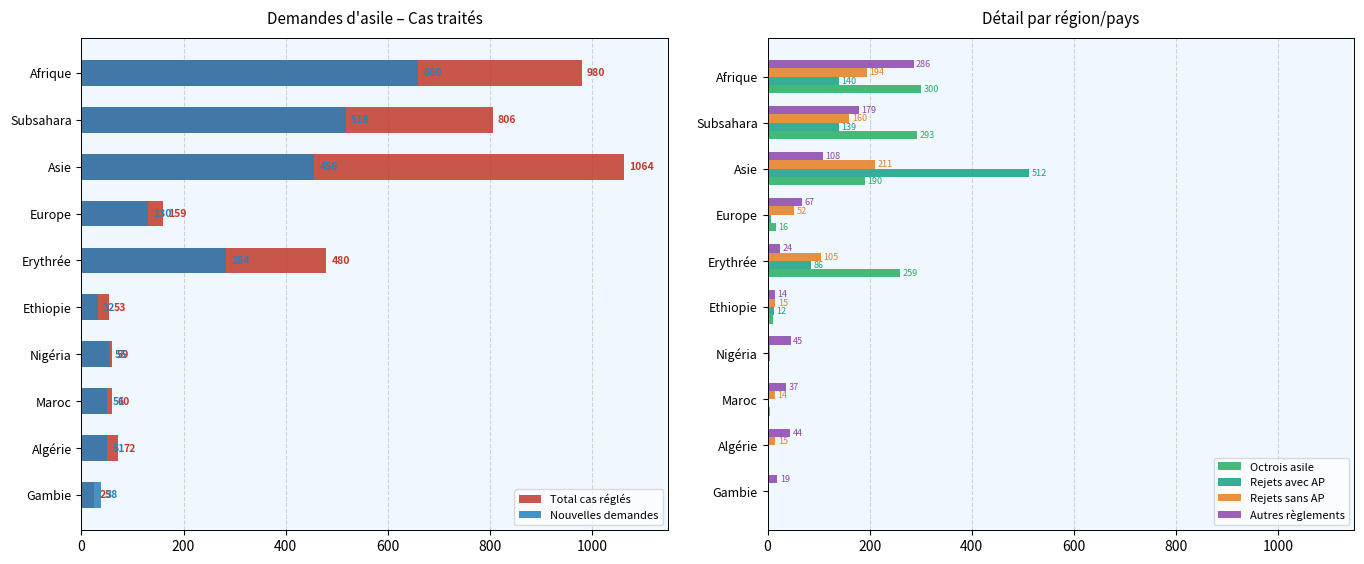

At which label does Rejets avec AP reach its peak?

Asie